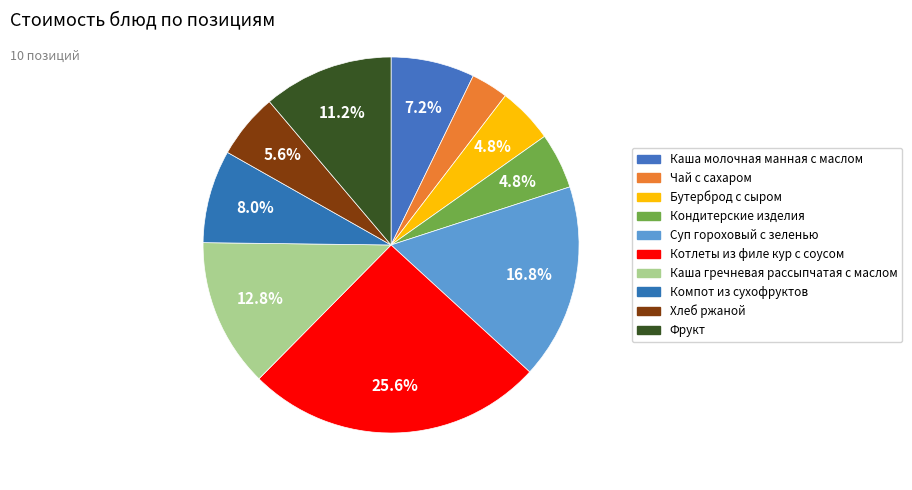

Is it true that Компот из сухофруктов is 8% of the pie?

True